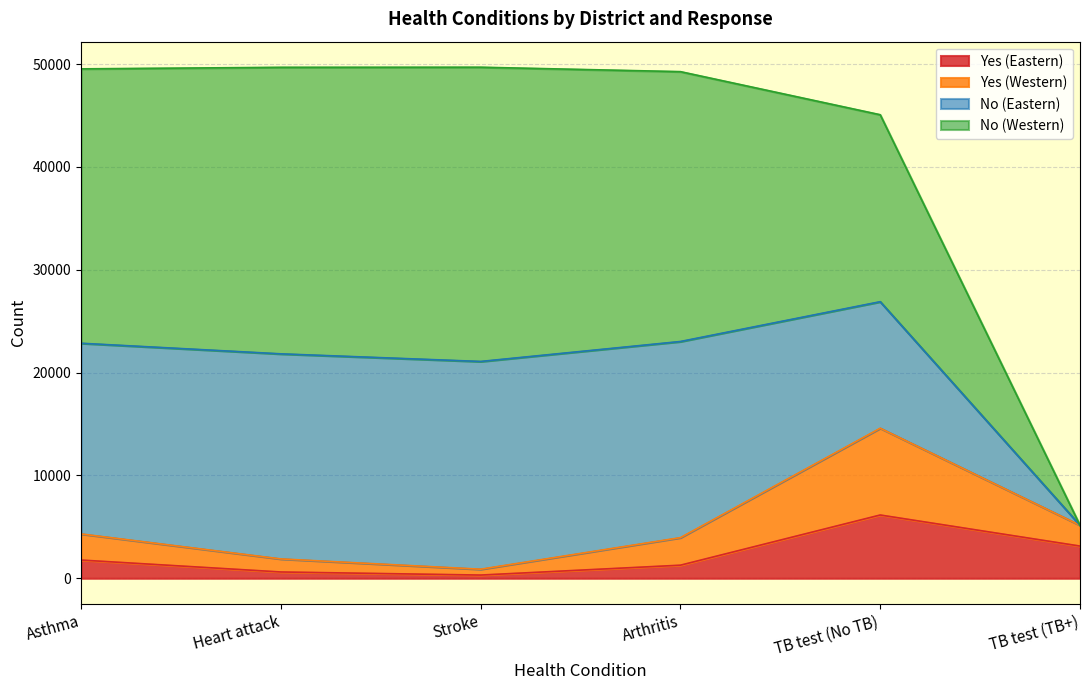

The value of Yes (Western) at Asthma is 4310. True or false?

True